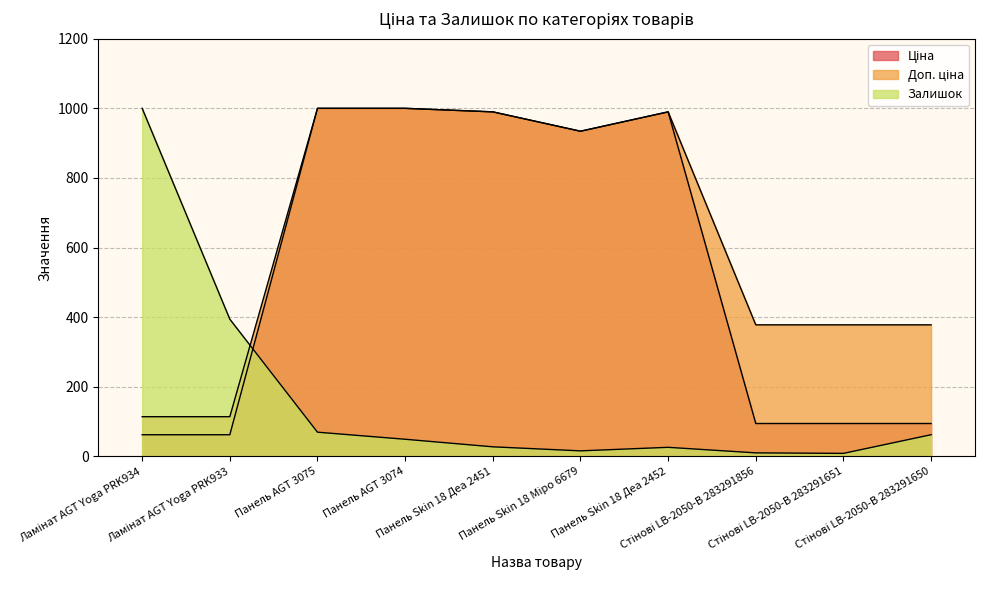

Reading left to right, extract all data points from this chart.

Ціна: Ламінат AGT Yoga PRK934=62.2	Ламінат AGT Yoga PRK933=62.2	Панель AGT 3075=1000.0	Панель AGT 3074=1000.0	Панель Skin 18 Деа 2451=989.9	Панель Skin 18 Міро 6679=934.2	Панель Skin 18 Деа 2452=989.9	Стінові LB-2050-В 283291856=94.5	Стінові LB-2050-В 283291651=94.5	Стінові LB-2050-В 283291650=94.5
Доп. ціна: Ламінат AGT Yoga PRK934=114.1	Ламінат AGT Yoga PRK933=114.1	Панель AGT 3075=1000.0	Панель AGT 3074=1000.0	Панель Skin 18 Деа 2451=989.9	Панель Skin 18 Міро 6679=934.2	Панель Skin 18 Деа 2452=989.9	Стінові LB-2050-В 283291856=378.0	Стінові LB-2050-В 283291651=378.0	Стінові LB-2050-В 283291650=378.0
Залишок: Ламінат AGT Yoga PRK934=1000.0	Ламінат AGT Yoga PRK933=394.2	Панель AGT 3075=69.6	Панель AGT 3074=49.3	Панель Skin 18 Деа 2451=27.5	Панель Skin 18 Міро 6679=15.9	Панель Skin 18 Деа 2452=26.1	Стінові LB-2050-В 283291856=10.1	Стінові LB-2050-В 283291651=8.7	Стінові LB-2050-В 283291650=62.3